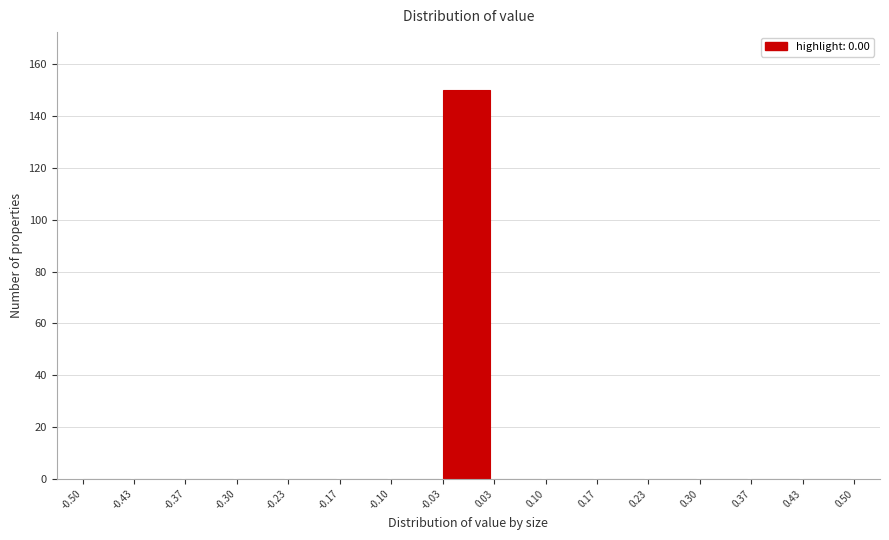

Reading left to right, list every bar in this chart as the range it spans on the x-axis followed by its height. The values are not printed on the chart, so give them approximately, as read against the axis.

-0.50 to -0.43: 0
-0.43 to -0.37: 0
-0.37 to -0.30: 0
-0.30 to -0.23: 0
-0.23 to -0.17: 0
-0.17 to -0.10: 0
-0.10 to -0.03: 0
-0.03 to 0.03: 150
0.03 to 0.10: 0
0.10 to 0.17: 0
0.17 to 0.23: 0
0.23 to 0.30: 0
0.30 to 0.37: 0
0.37 to 0.43: 0
0.43 to 0.50: 0